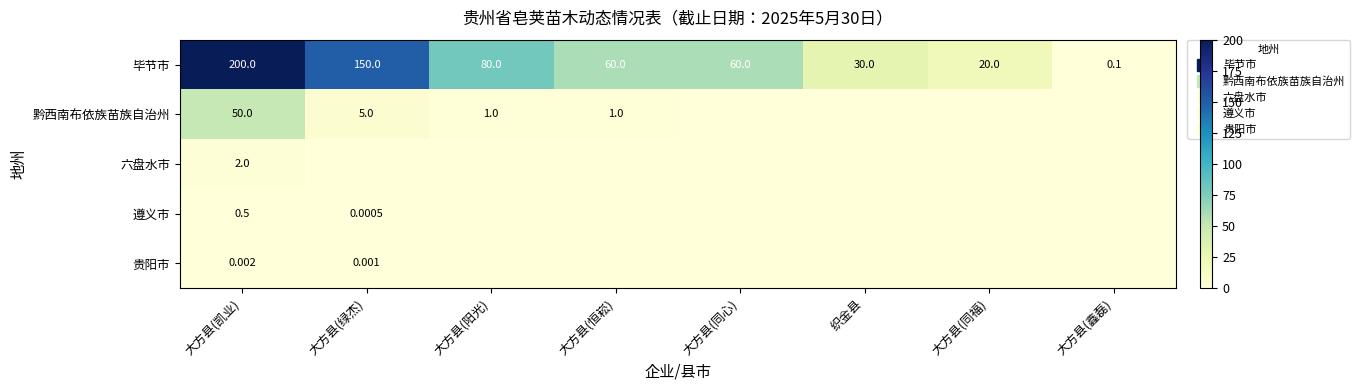

Which series changed the most between 大方县(凯业) and 大方县(同心)?

毕节市